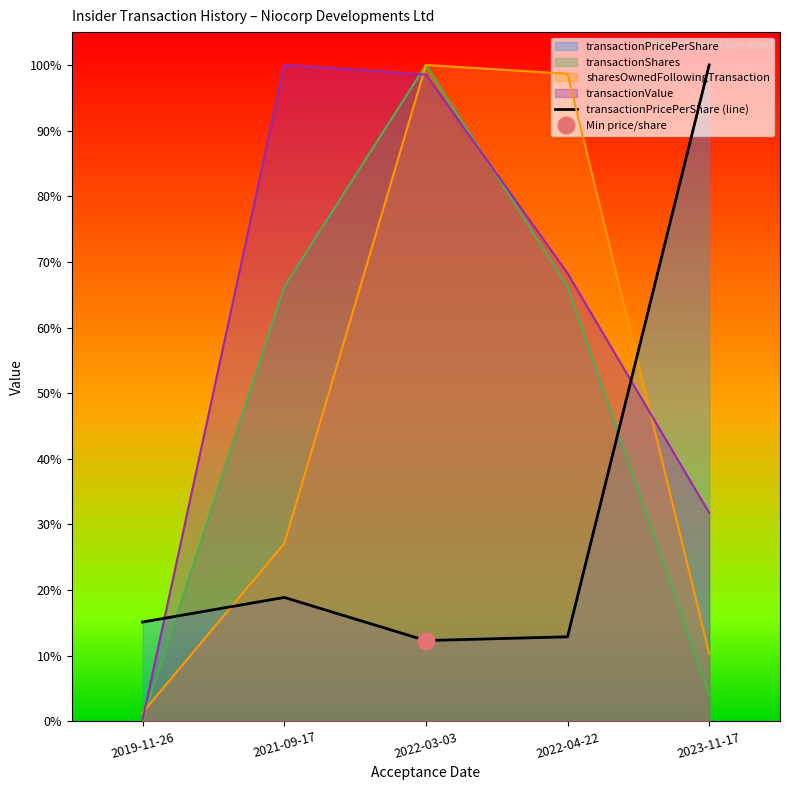

Reading right to left, extract all data points from this chart.

1.0	0.1	0.1	0.2	0.2